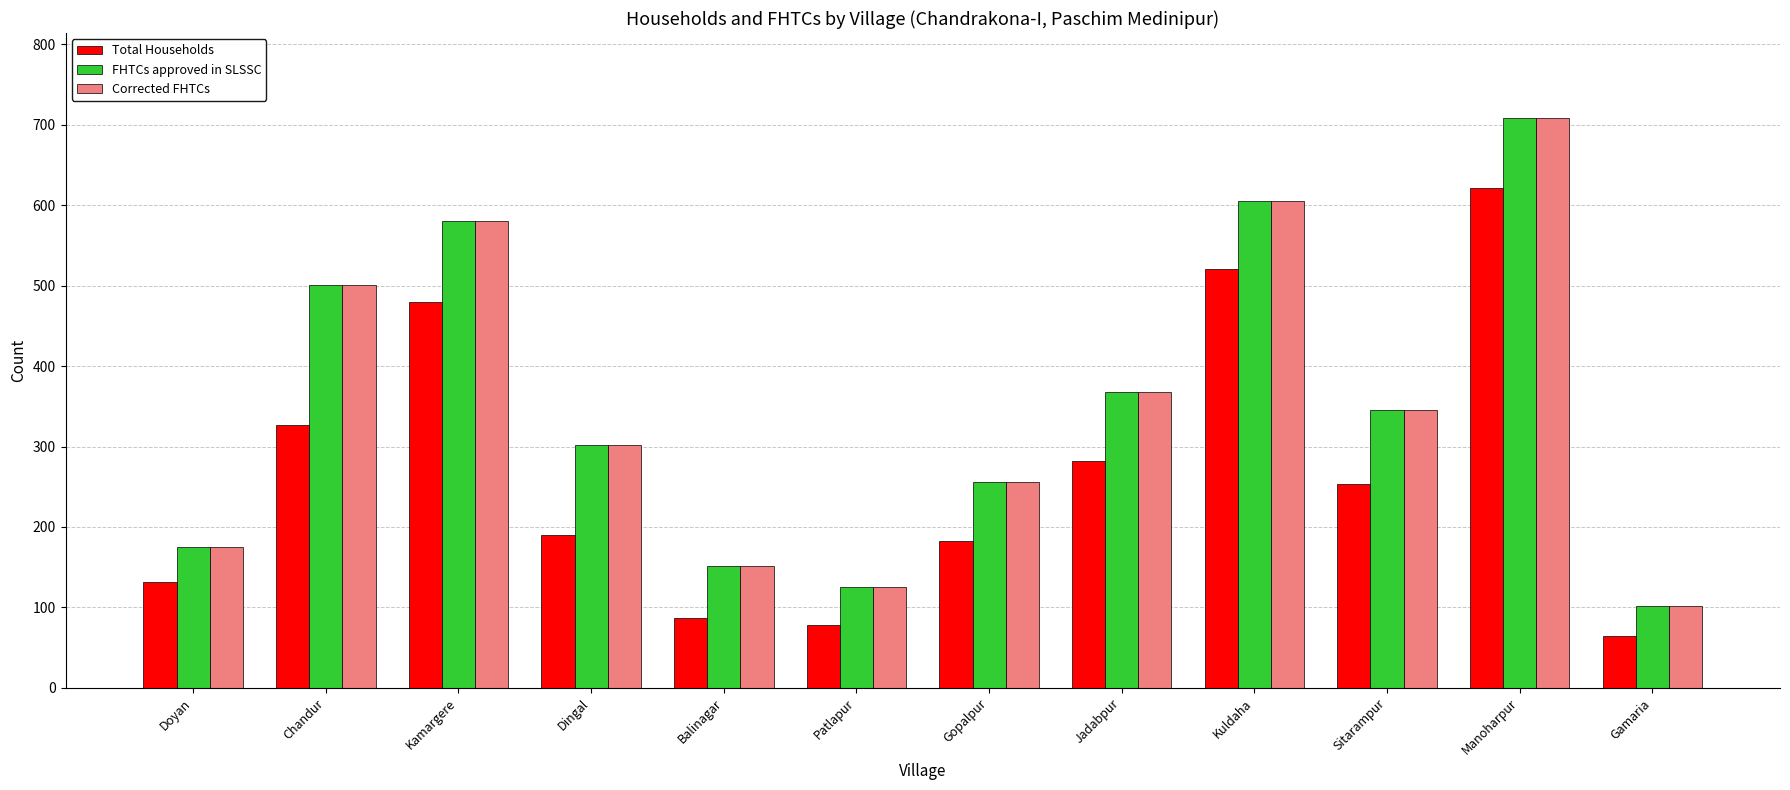

What are all the series names shown in the legend?

Total Households, FHTCs approved in SLSSC, Corrected FHTCs